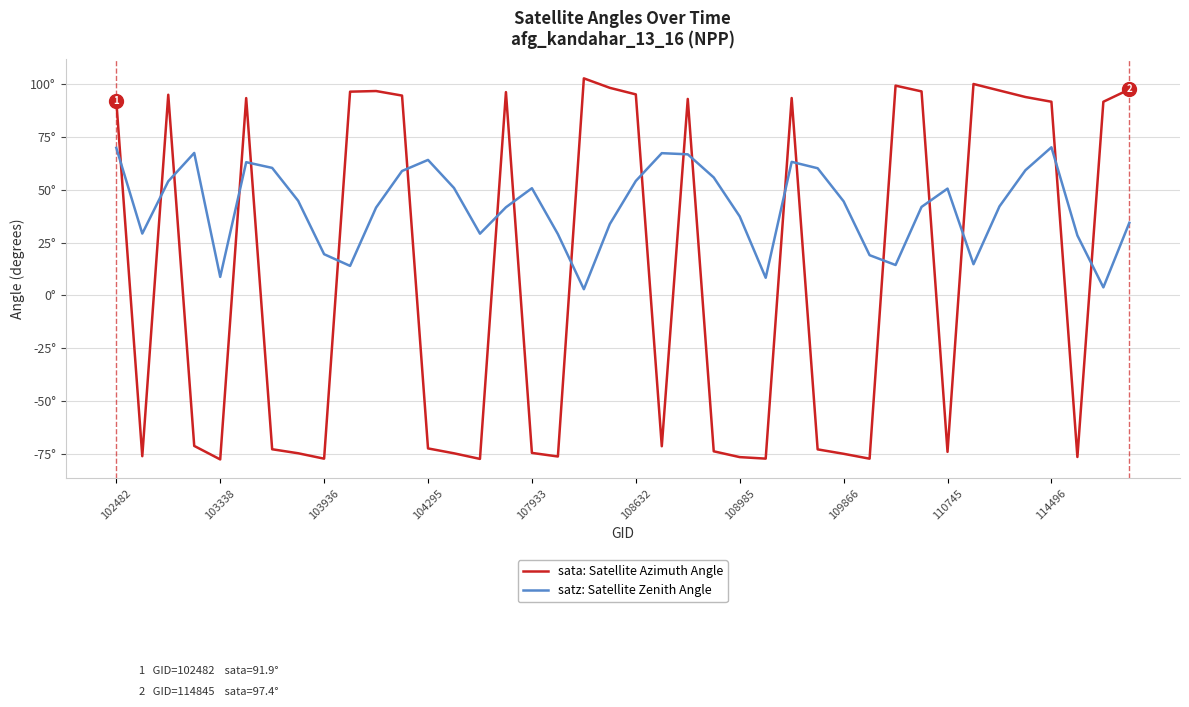

How many interior local peaks does the sata: Satellite Azimuth Angle series have?

9